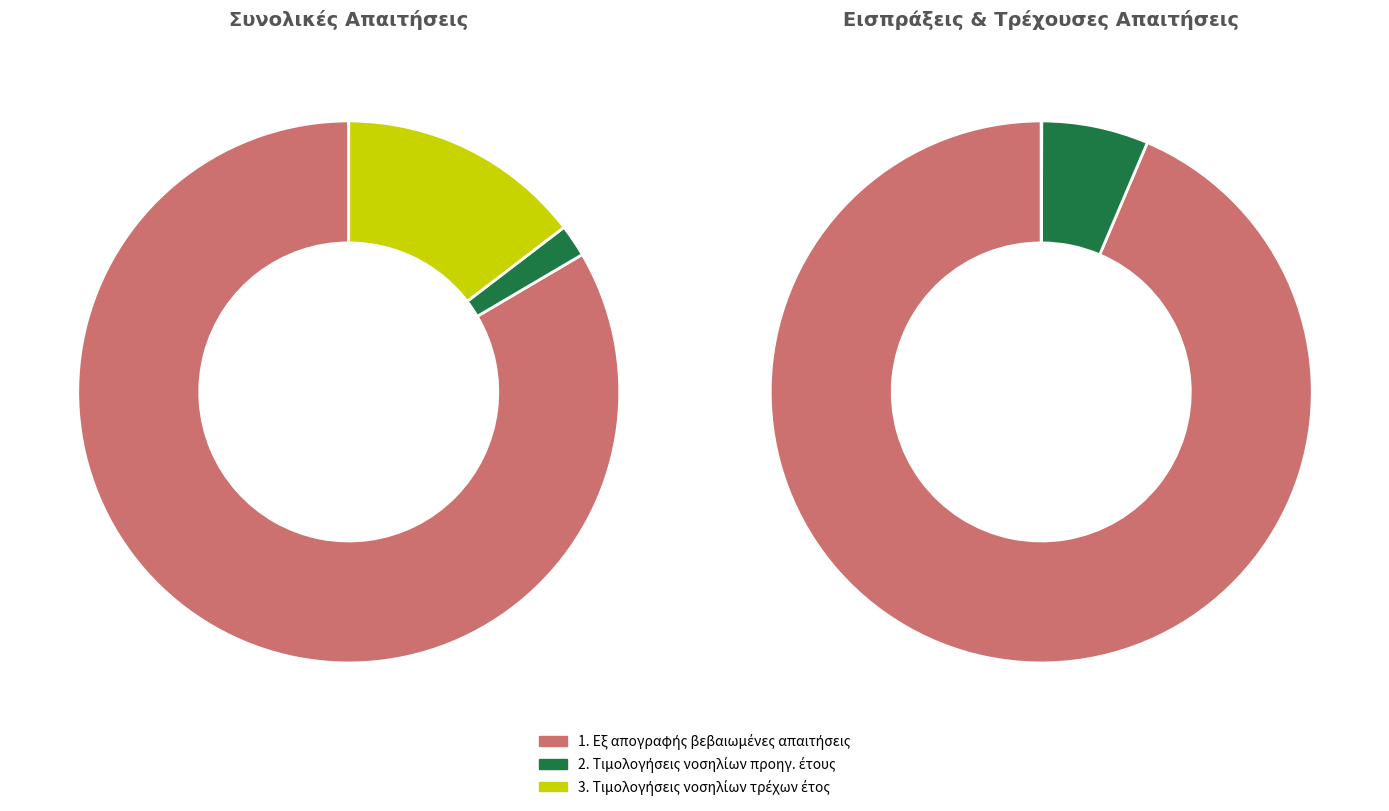

Which category has the smallest portion of the pie?

2. Τιμολογήσεις νοσηλίων προηγ. έτους